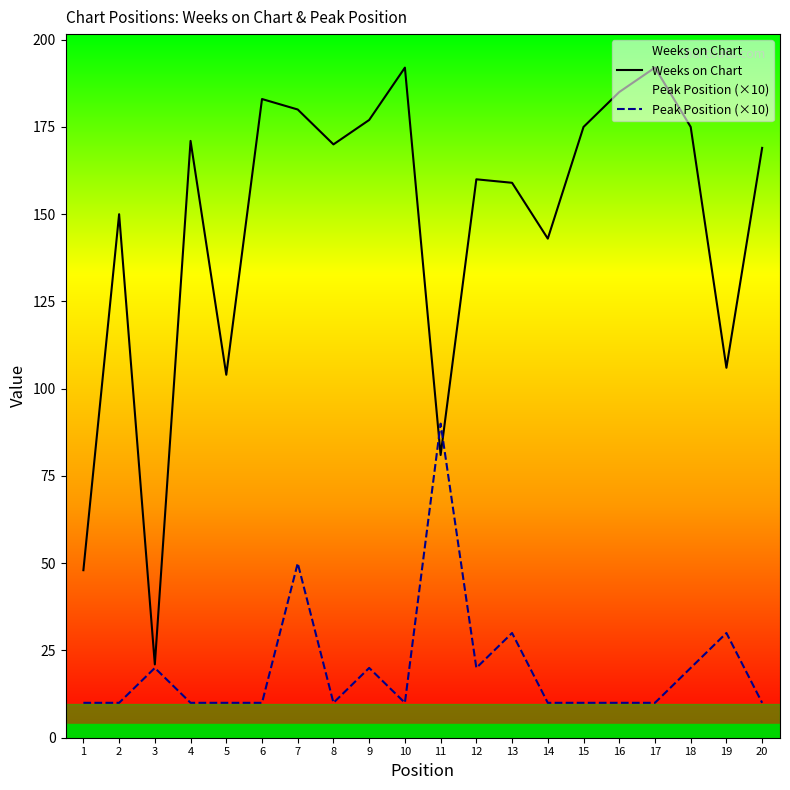

What is the sum of all Weeks on Chart values?

2941